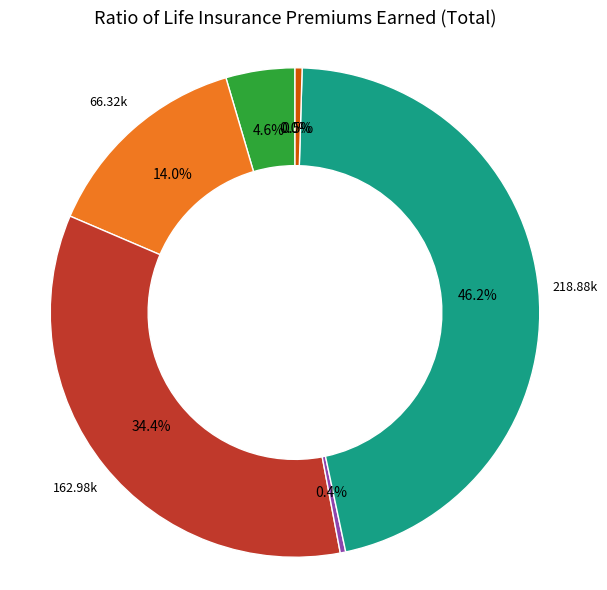

Does any single category account for the majority?

No